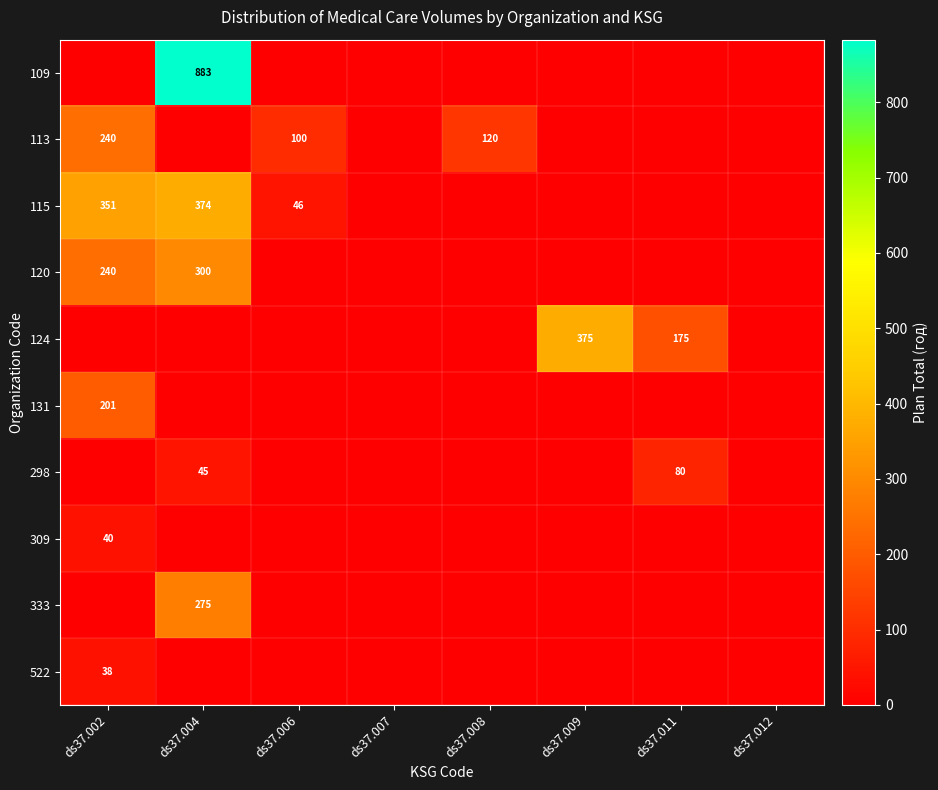

The value of 113 at ds37.012 is 0. True or false?

True